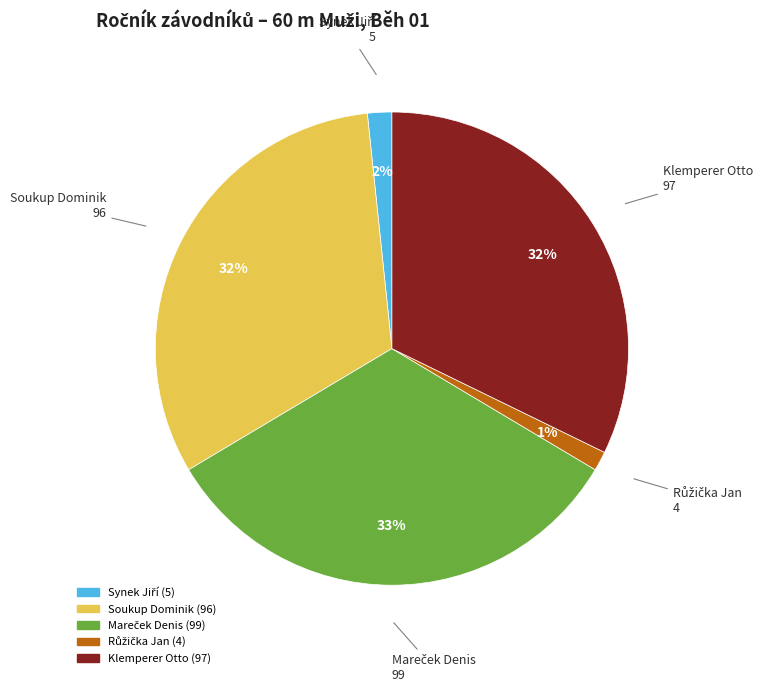

Does Soukup Dominik represent more than half of the total?

No